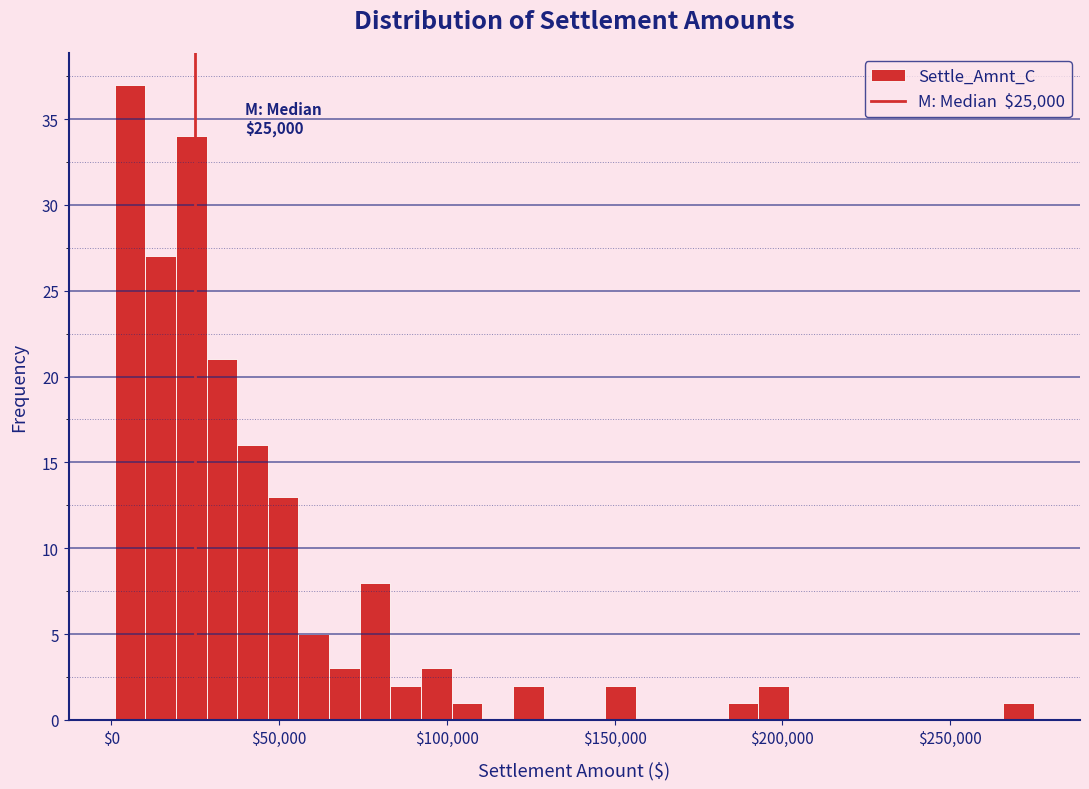

Read against the x-axis, roughly where is the centre of the tallest bar?

5000